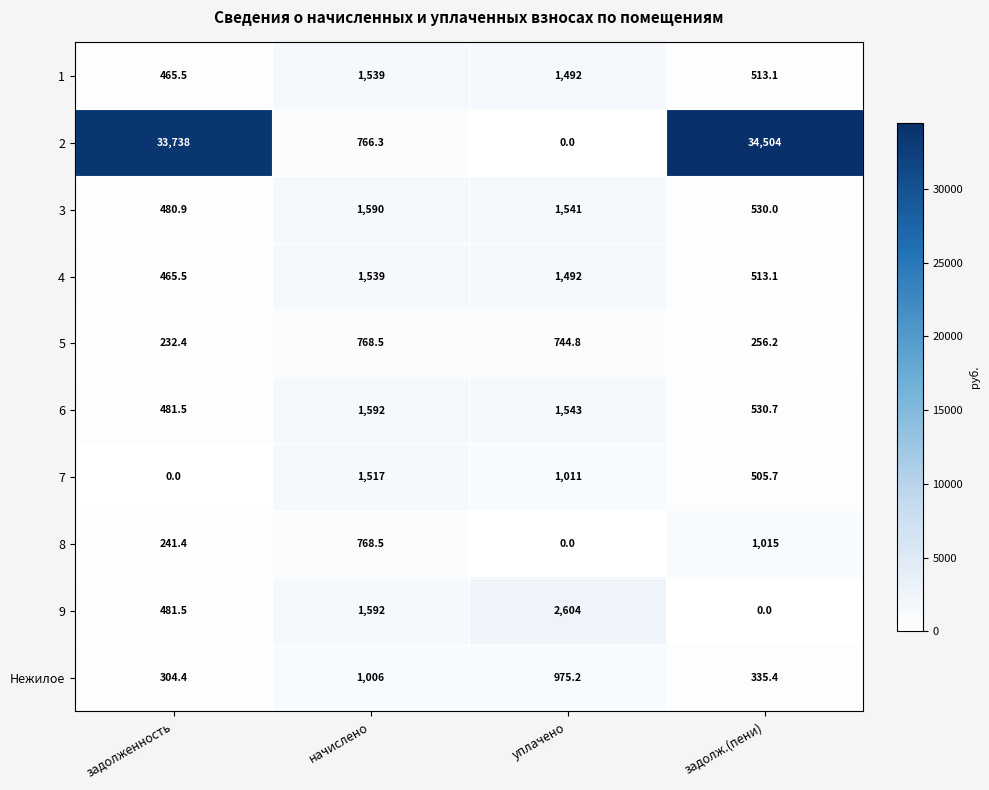

What is the total value across all series at начислено?

12678.3